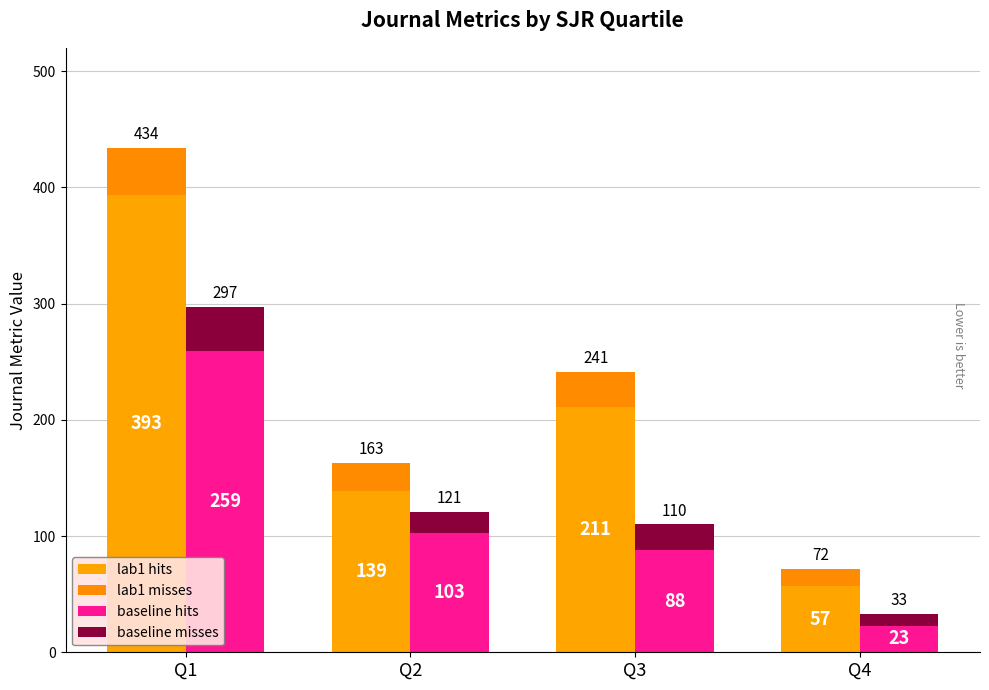

How many values in the baseline misses series exceed 22?

1